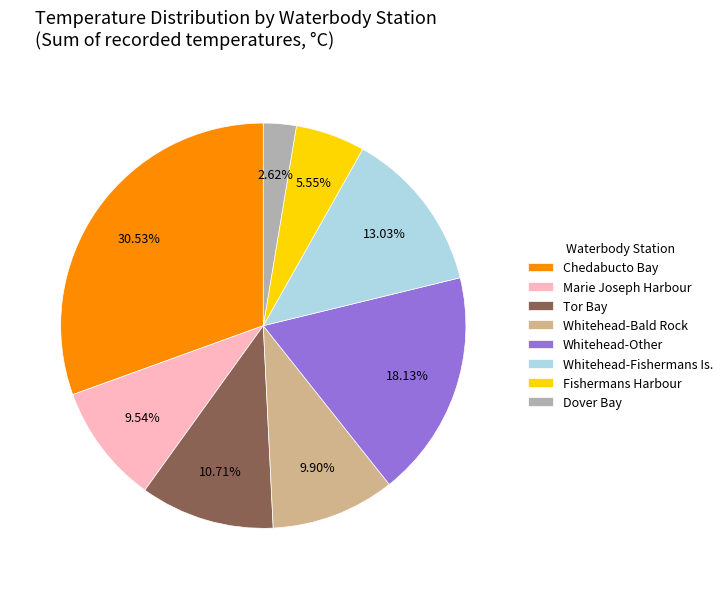

Is there a majority slice in this chart?

No